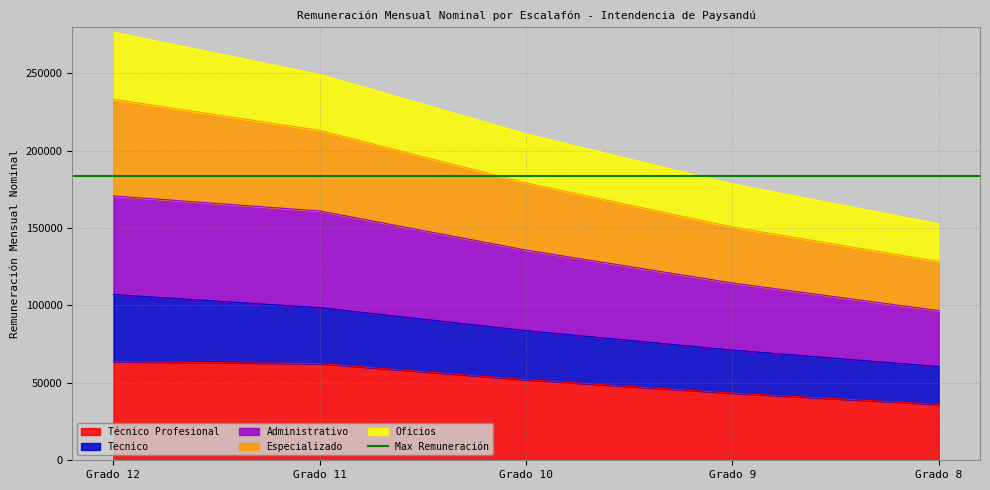

The value of Especializado at Grado 8 is 188528. True or false?

False